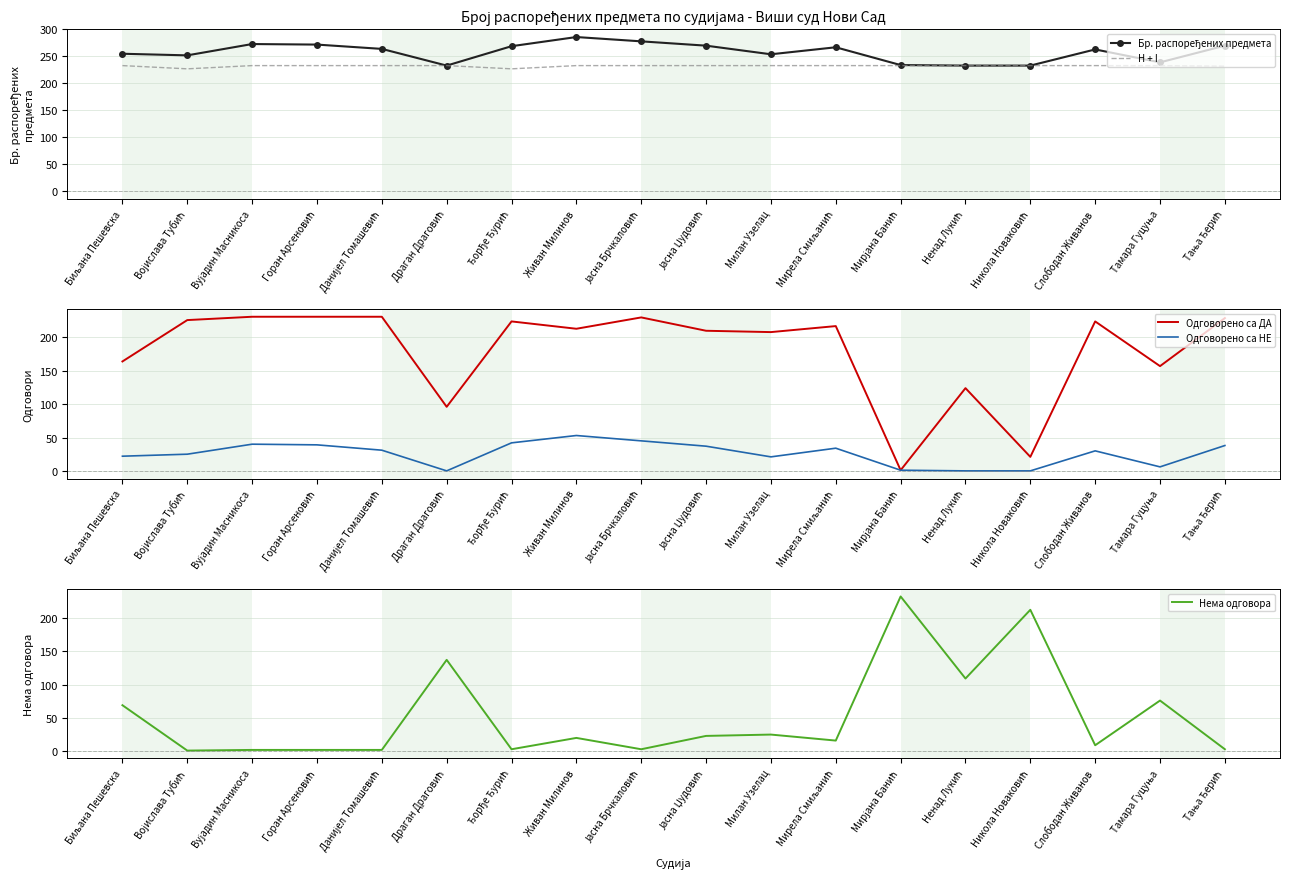

List the labels in order of Нема одговора value, smallest first.

Војислава Тубић, Вујадин Масникоса, Горан Арсеновић, Данијел Томашевић, Ђорђе Ђурић, Јасна Брчкаловић, Тања Ђерић, Слободан Живанов, Мирела Смиљанић, Живан Милинов, Јасна Џудовић, Милан Узелац, Биљана Пешевска, Тамара Гуцуња, Ненад Лукић, Драган Драговић, Никола Новаковић, Мирјана Банић